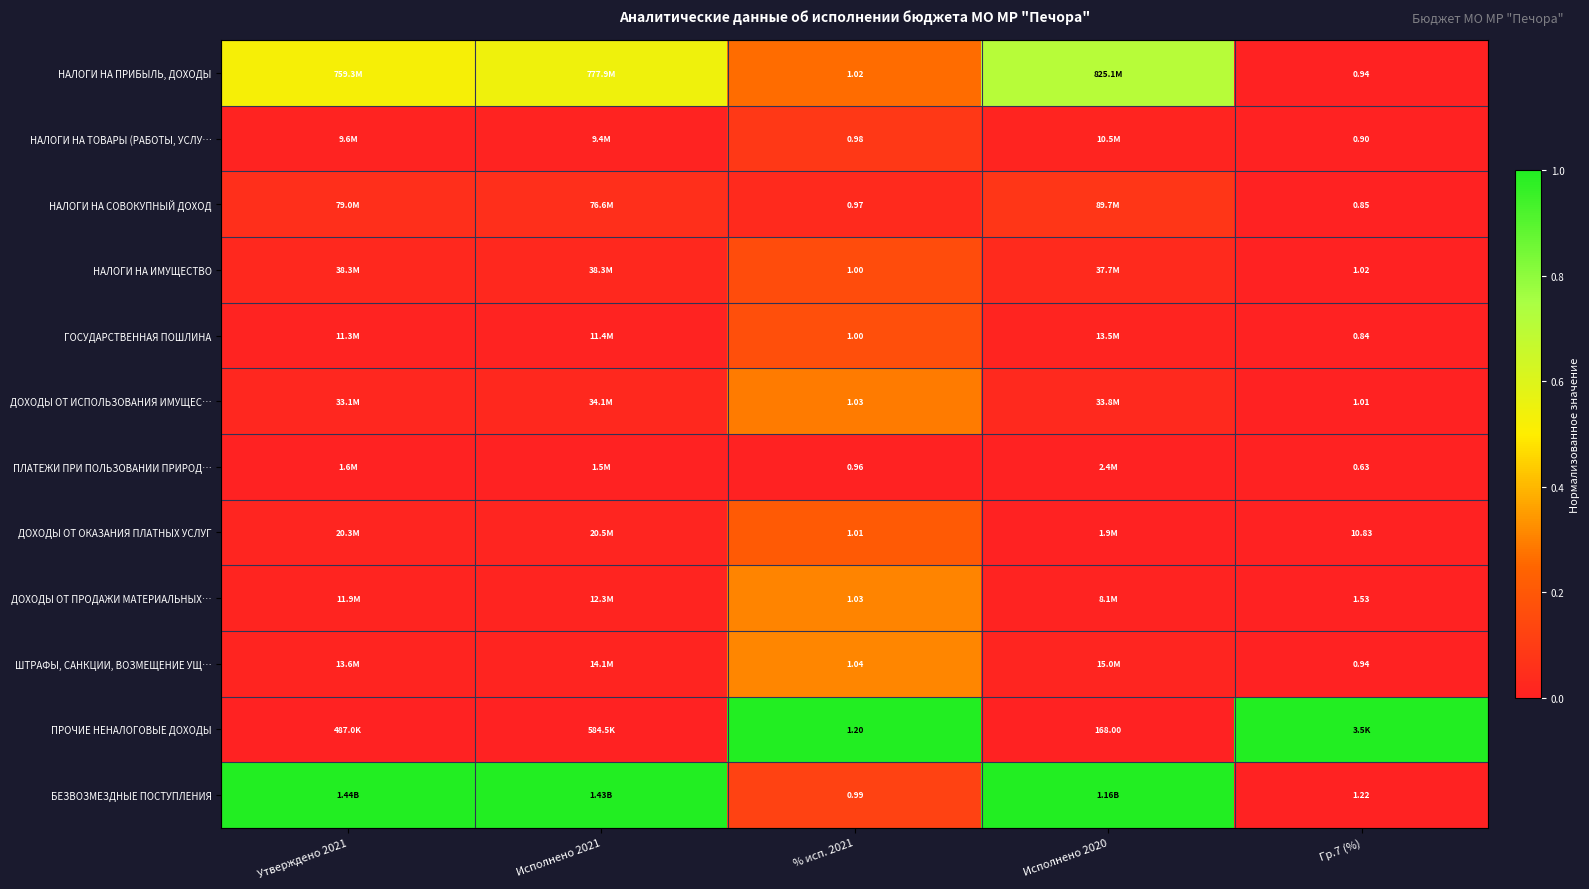

The НАЛОГИ НА ТОВАРЫ (РАБОТЫ, УСЛУ… series shows 0.0 at Утверждено 2021. True or false?

True